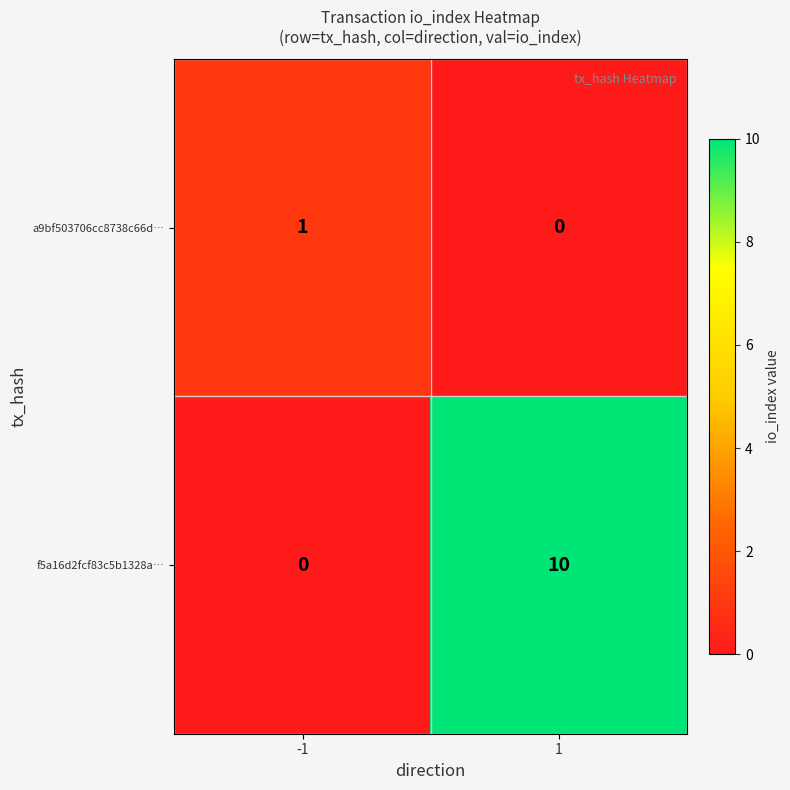

True or false: f5a16d2fcf83c5b1328a… has a value of 10 at 1.

True